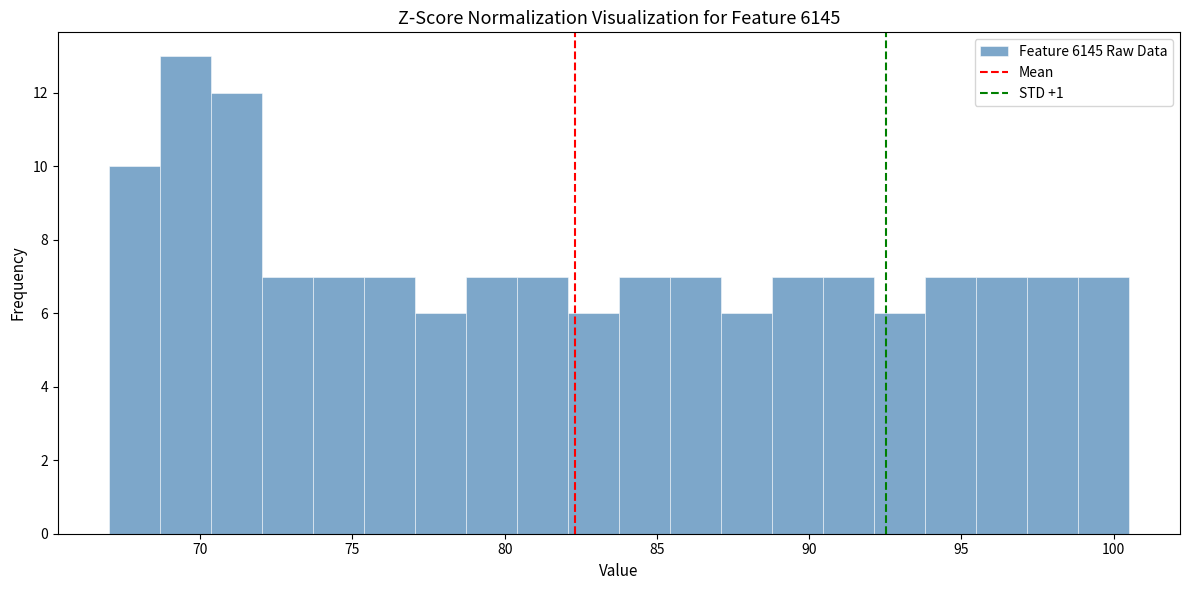

Read against the x-axis, roughly where is the centre of the tallest bar?

69.5